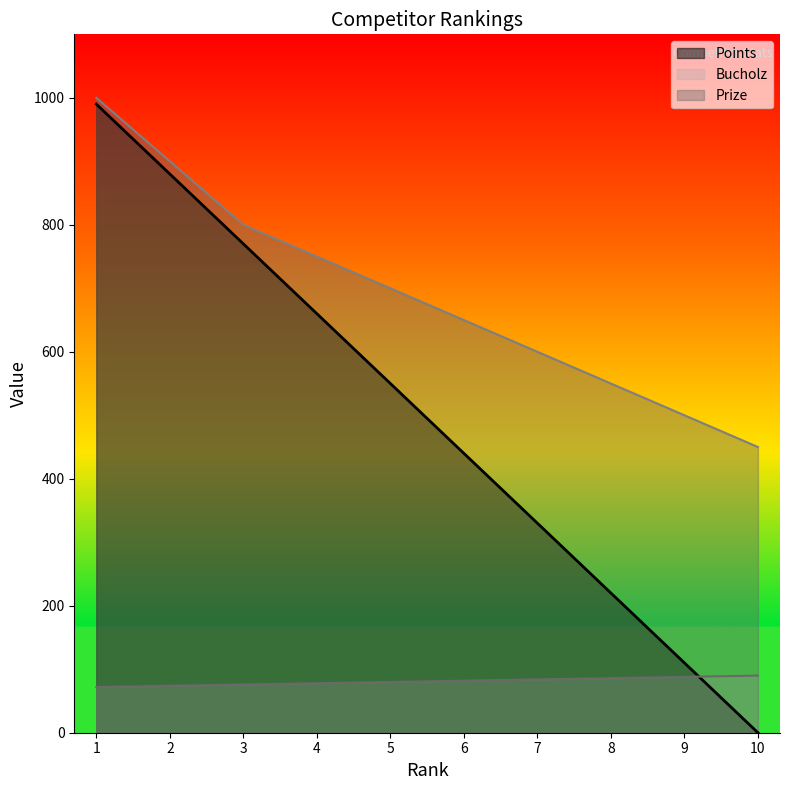

Read the Prize value at 10, to the nearest 10.

450